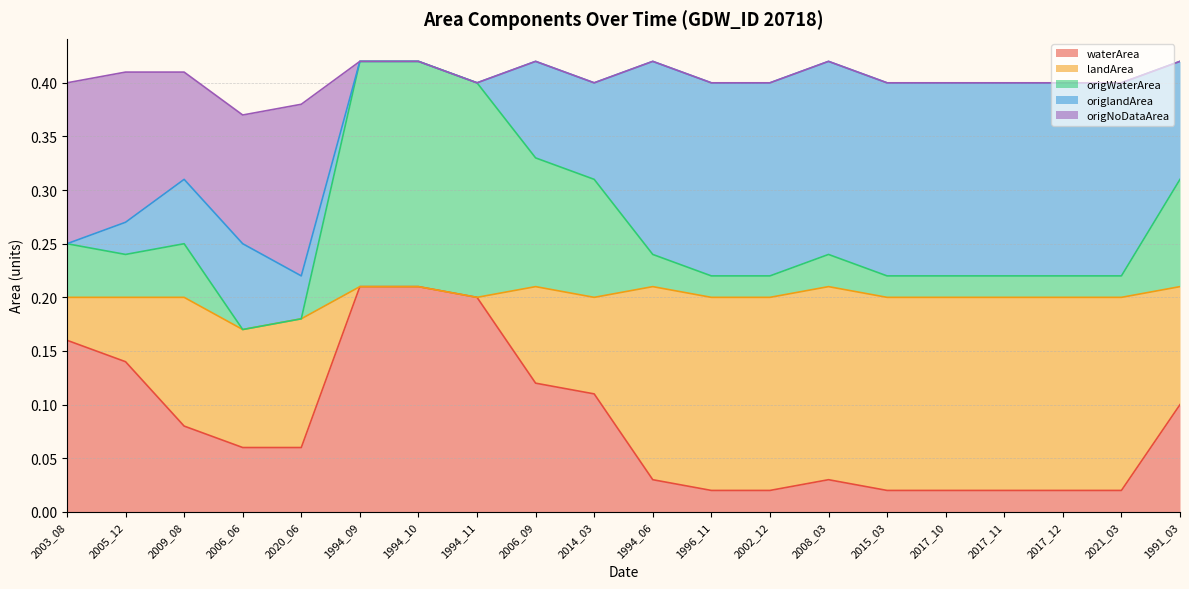

What is the total value across all series at 2002_12?

0.4